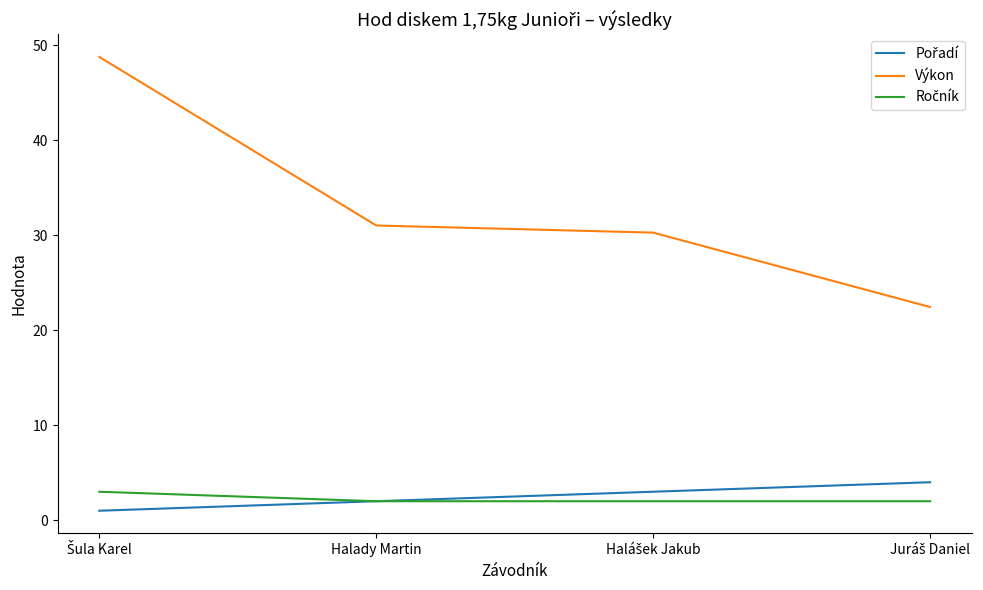

True or false: Výkon has a value of 31.0 at Halady Martin.

True